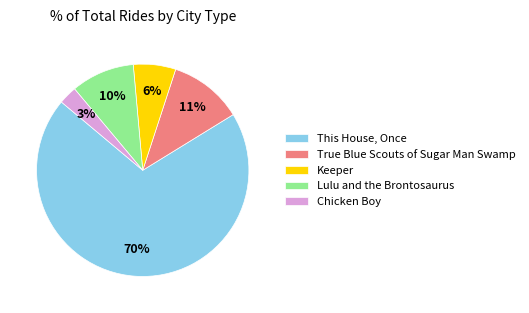

Which category has the biggest portion of the pie?

This House, Once